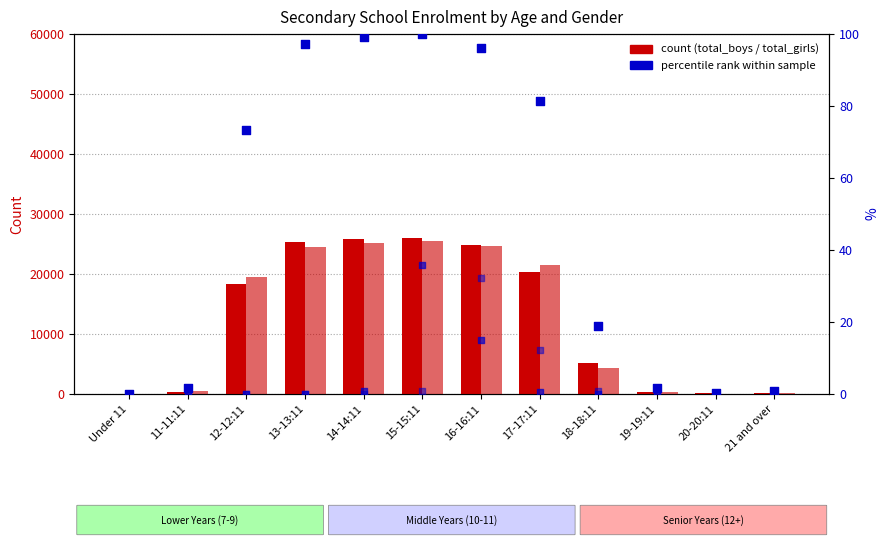

Which series has the largest Y range (max minus min)?

total_boys